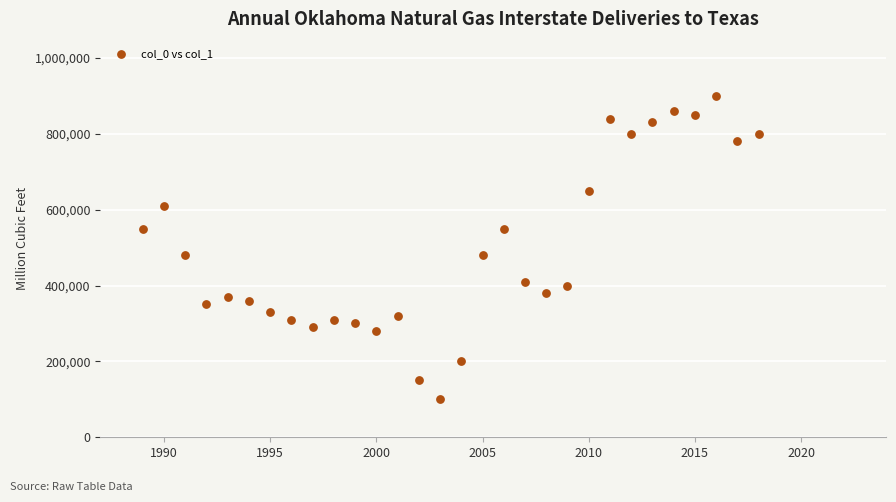

What is the range of Y values (max minus min)?

800000